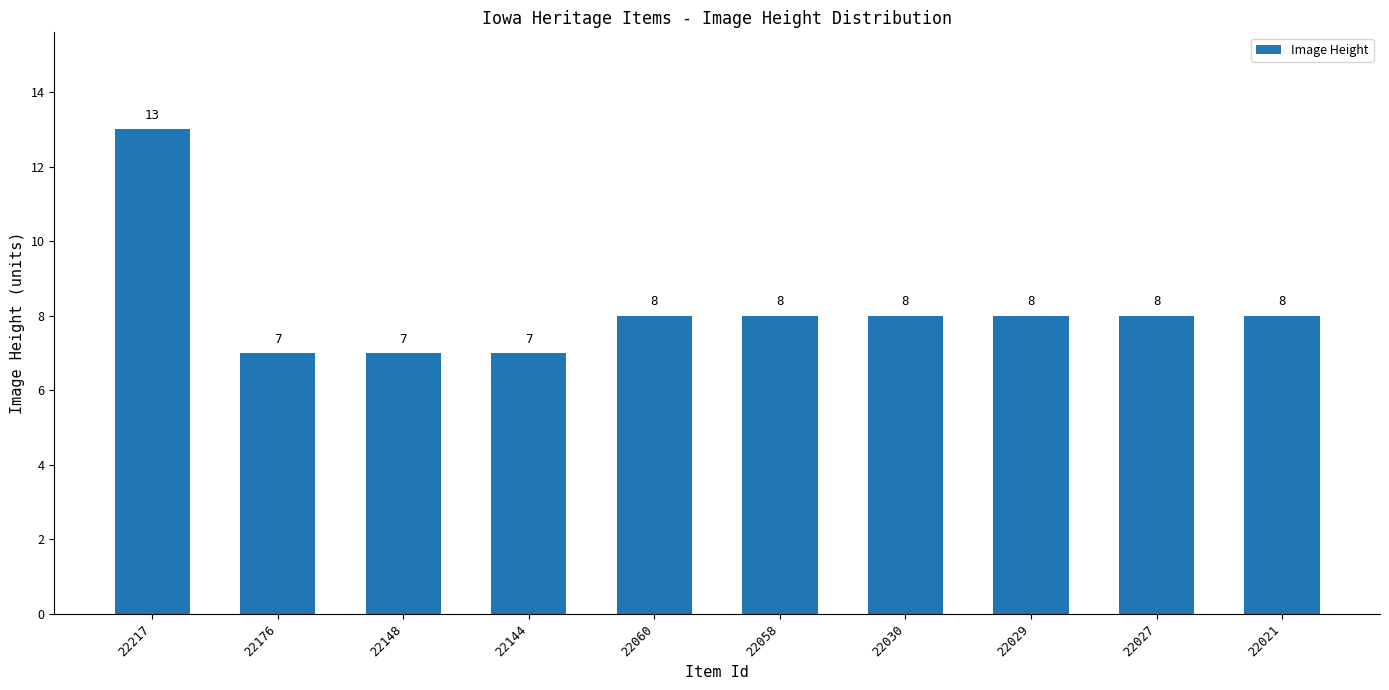

Reading left to right, extract all data points from this chart.

22217=13	22176=7	22148=7	22144=7	22060=8	22058=8	22030=8	22029=8	22027=8	22021=8